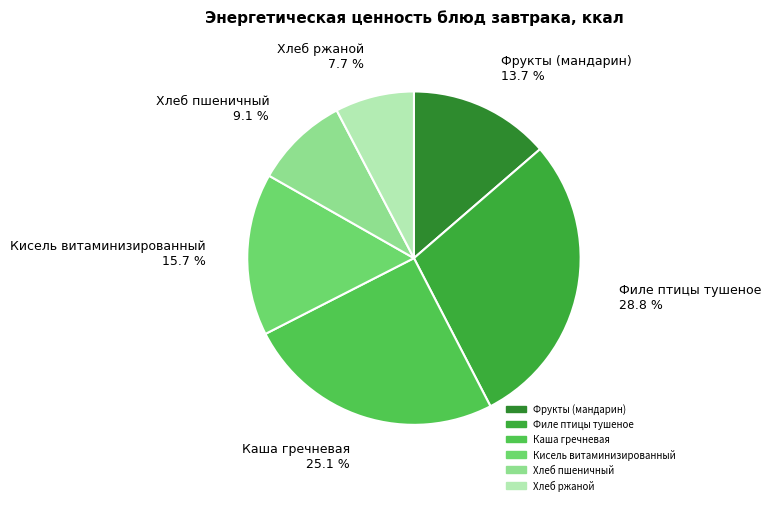

Is it true that Филе птицы тушеное is 29% of the pie?

True